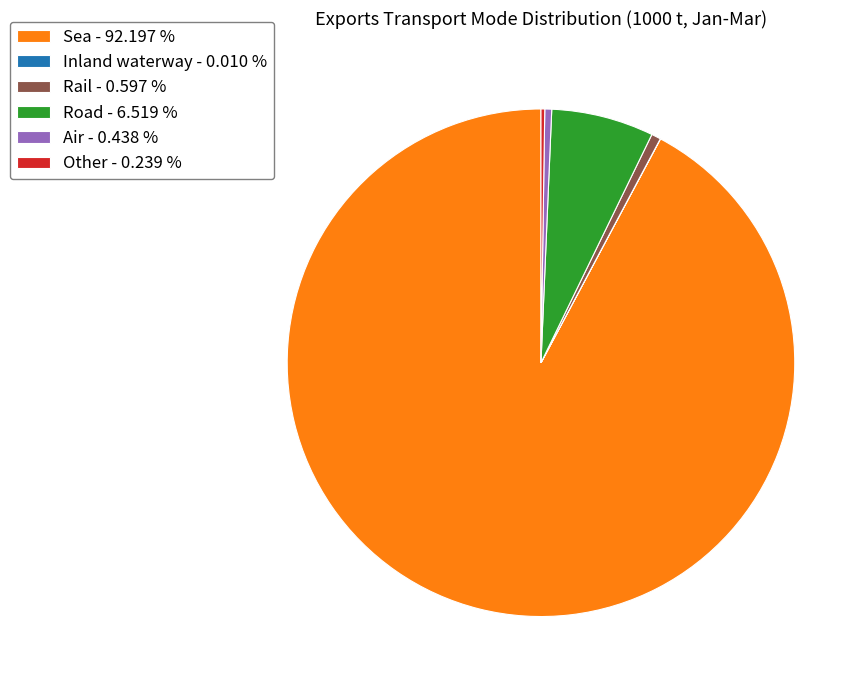

Between Air - 0.438 % and Road - 6.519 %, which is larger?

Road - 6.519 %